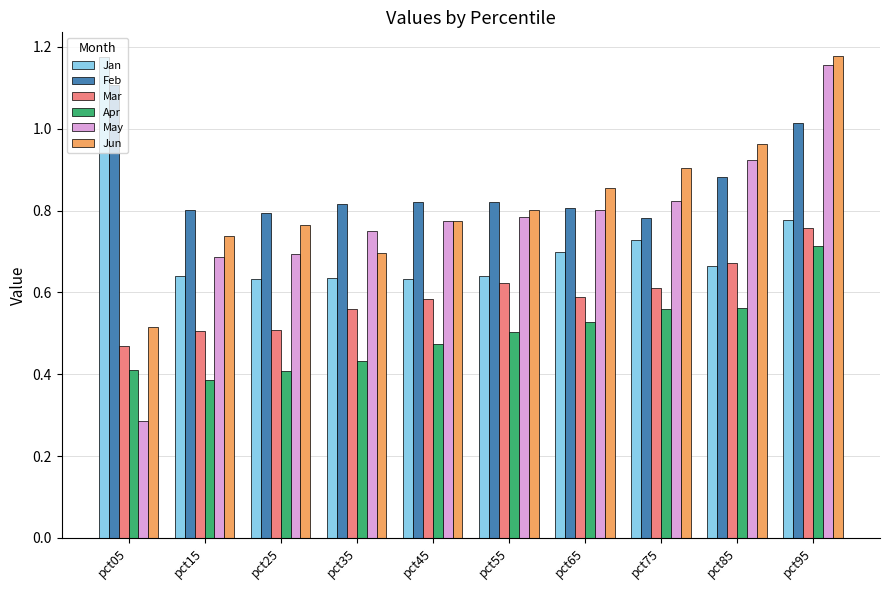

Which series changed the most between pct25 and pct75?

Apr